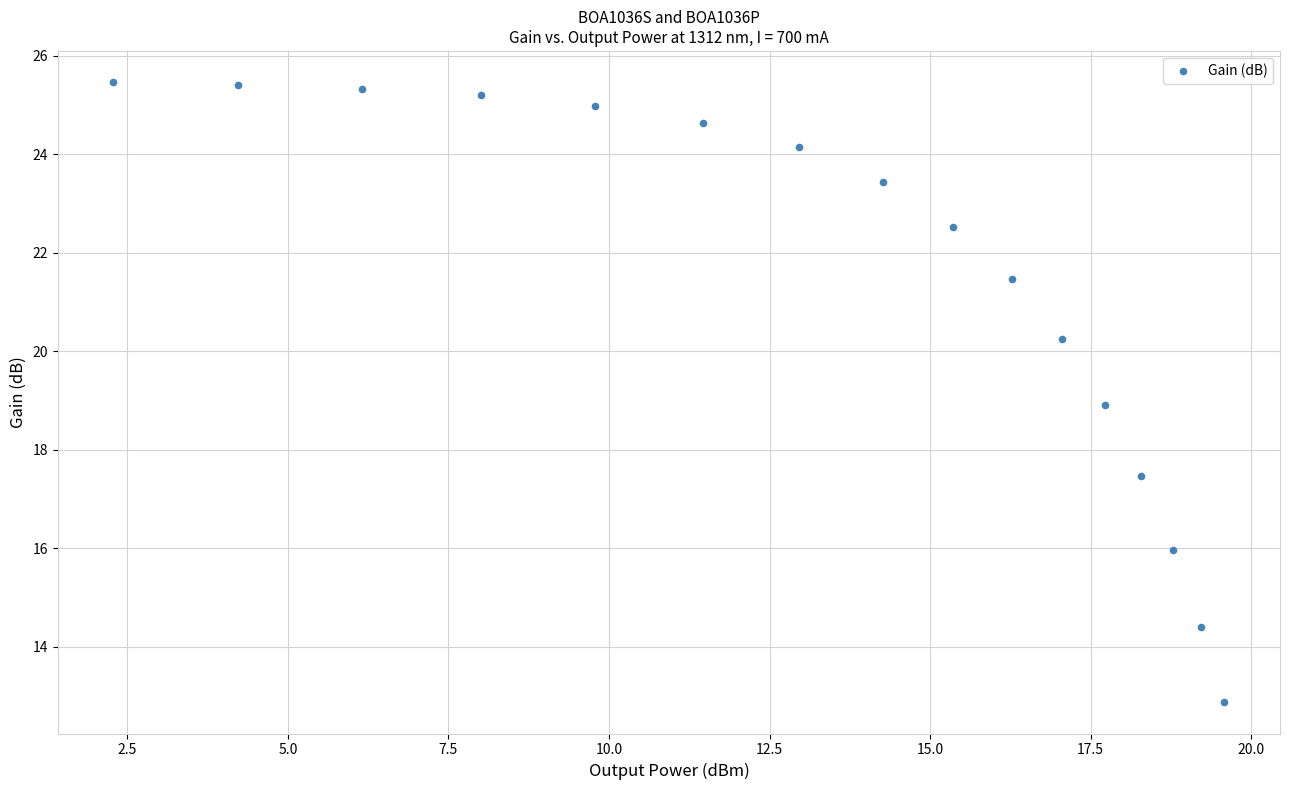

What is the range of Y values (max minus min)?

12.6